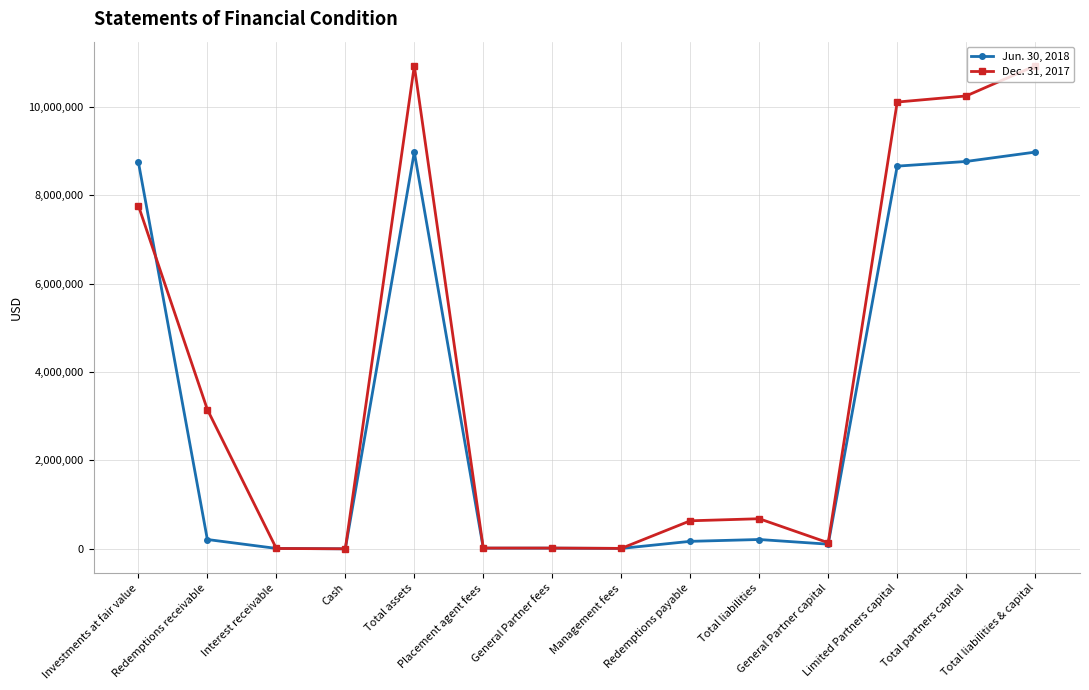

At how many categories does at least one series exceed 8014781?

5